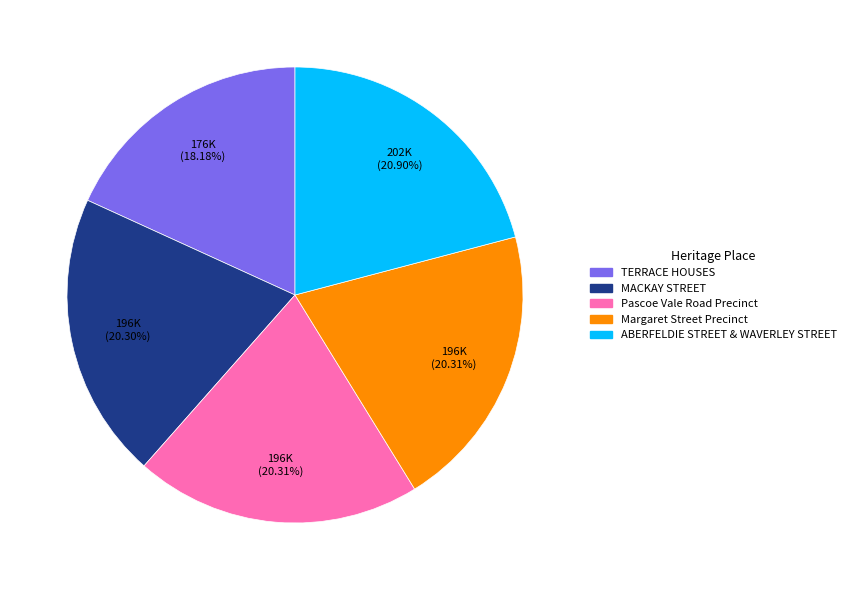

True or false: Pascoe Vale Road Precinct accounts for 20% of the total.

True